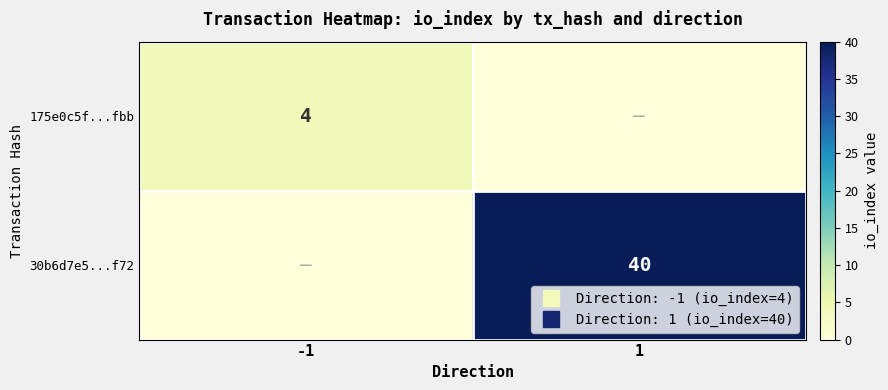

What is the average value of the 30b6d7e5...f72 series?

20